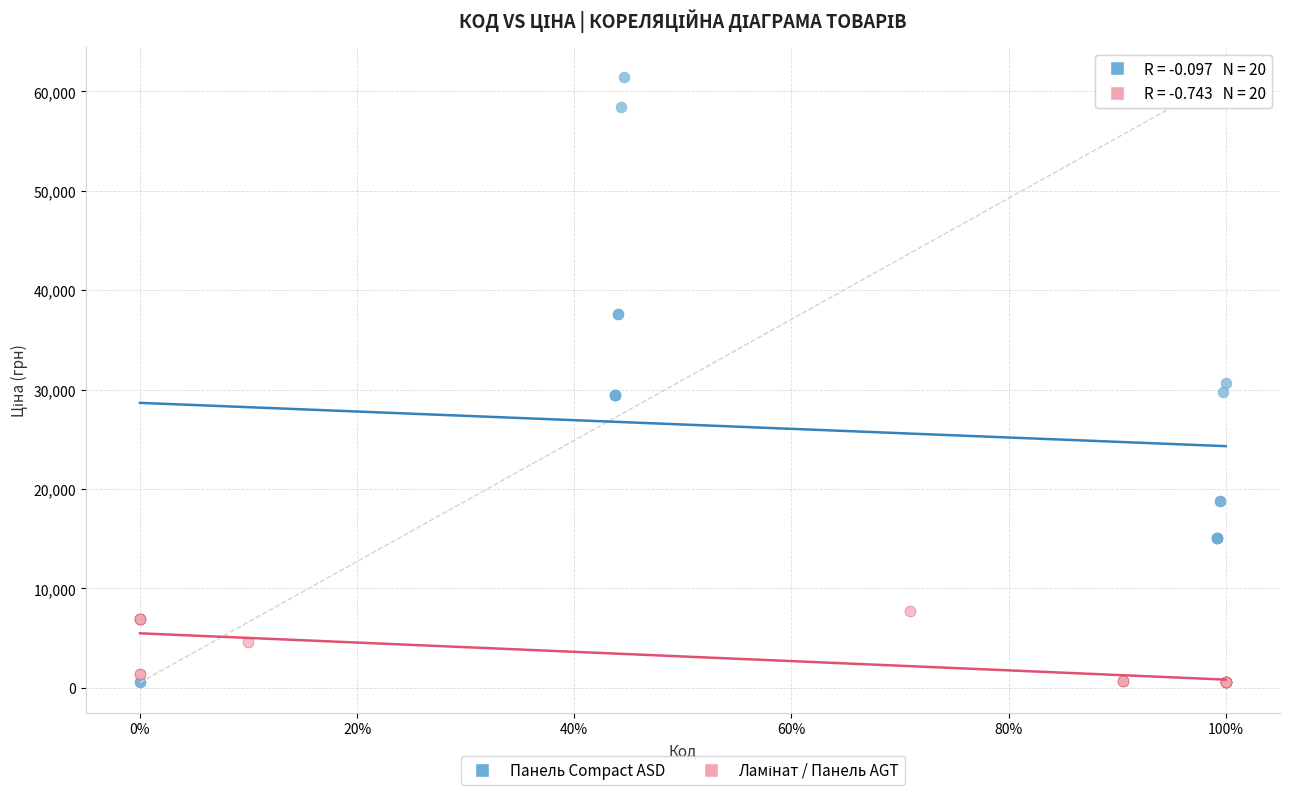

Which series has the widest spread of Y values?

Панель Compact ASD